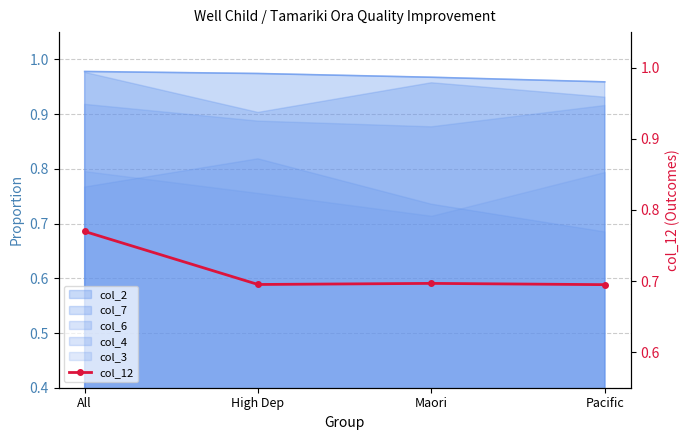

True or false: the data shows 0.7 at High Dep.

True